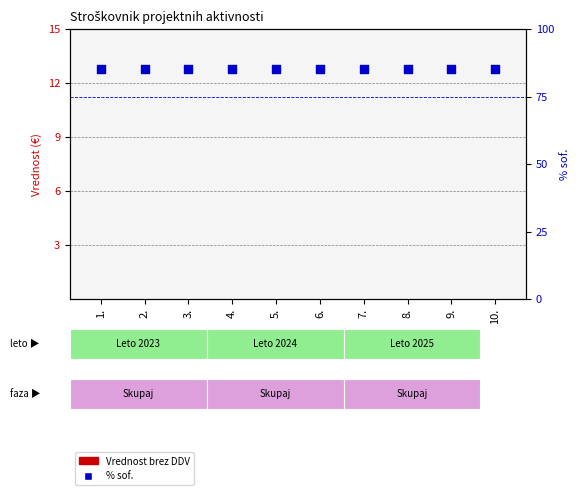

At how many categories does at least one series exceed 80?

10